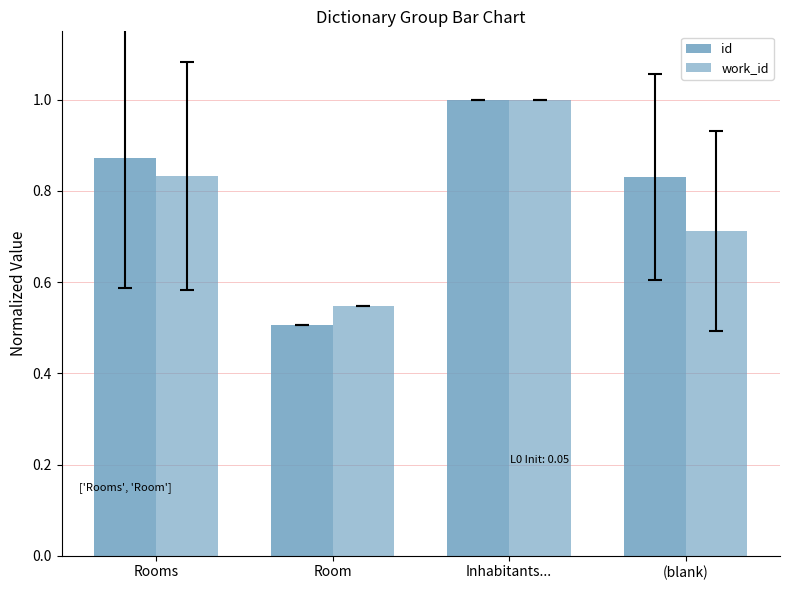

What is the minimum value for id?

0.5